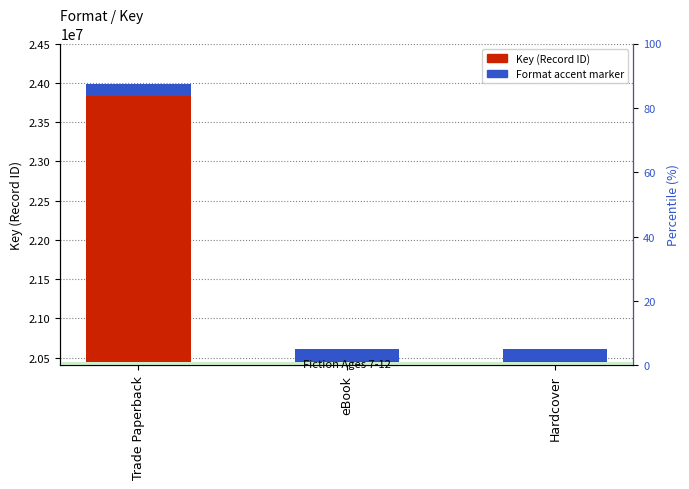

How many data points does each series have?

3